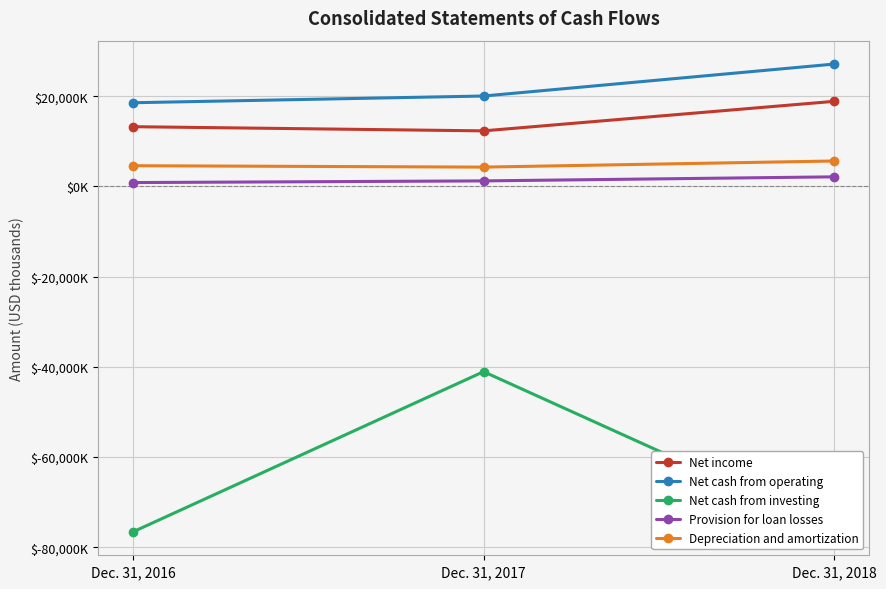

Which series has the largest total across all categories?

Net cash from operating